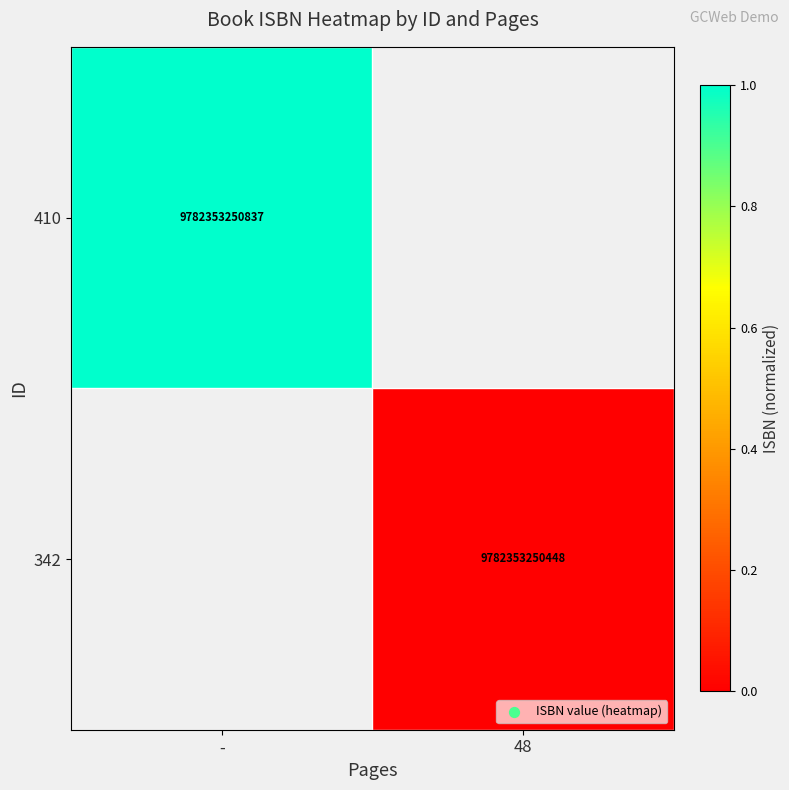

True or false: 410 has a value of 9782353250837 at -.

True